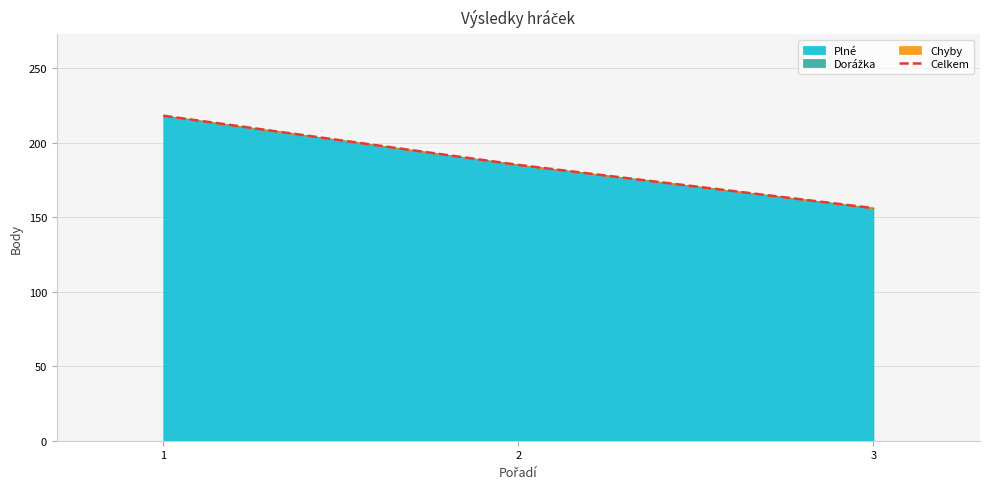

Does the chart have visible grid lines?

Yes